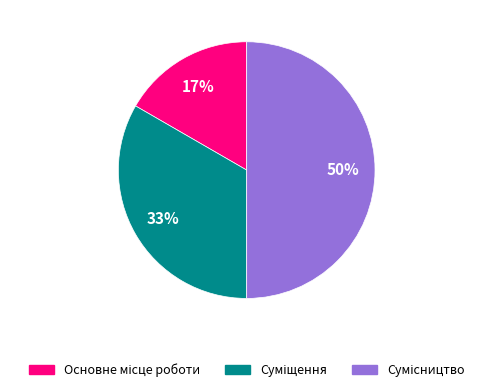

To the nearest percent, what is the average slice percentage?

33%